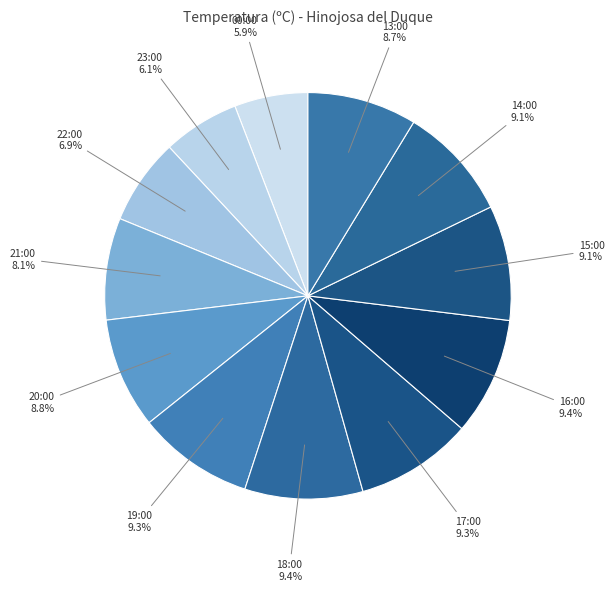

Rank the categories by value from lowest to highest.

00:00, 23:00, 22:00, 21:00, 13:00, 20:00, 14:00, 15:00, 19:00, 17:00, 18:00, 16:00